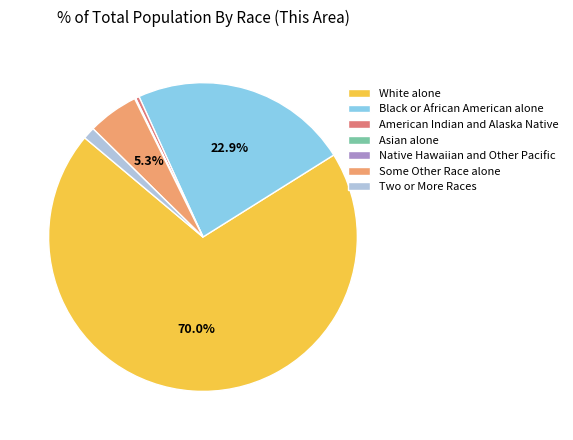

What is the largest slice in the pie chart?

White alone